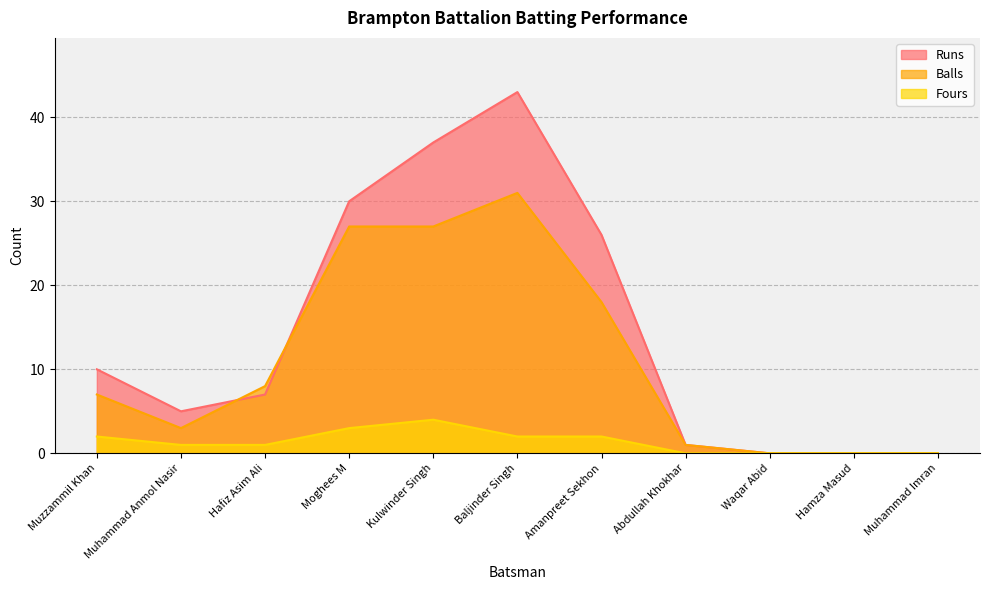

Where is Balls nearest to the value 15?

Amanpreet Sekhon